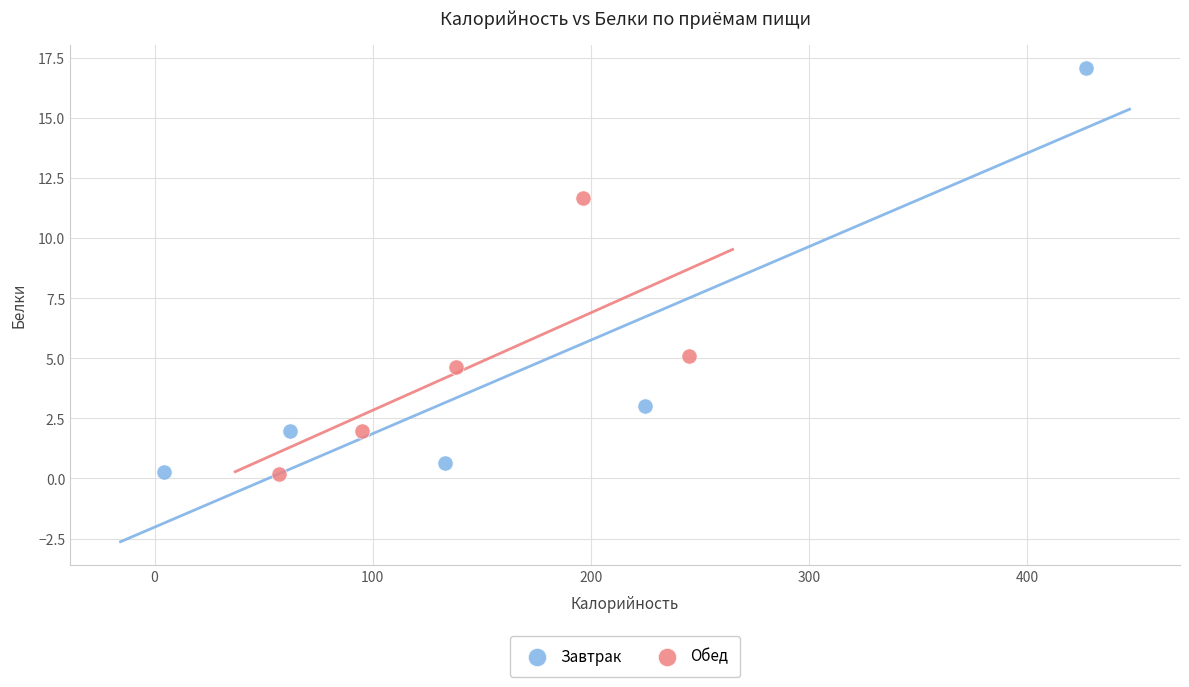

What are all the series names shown in the legend?

Завтрак, Обед